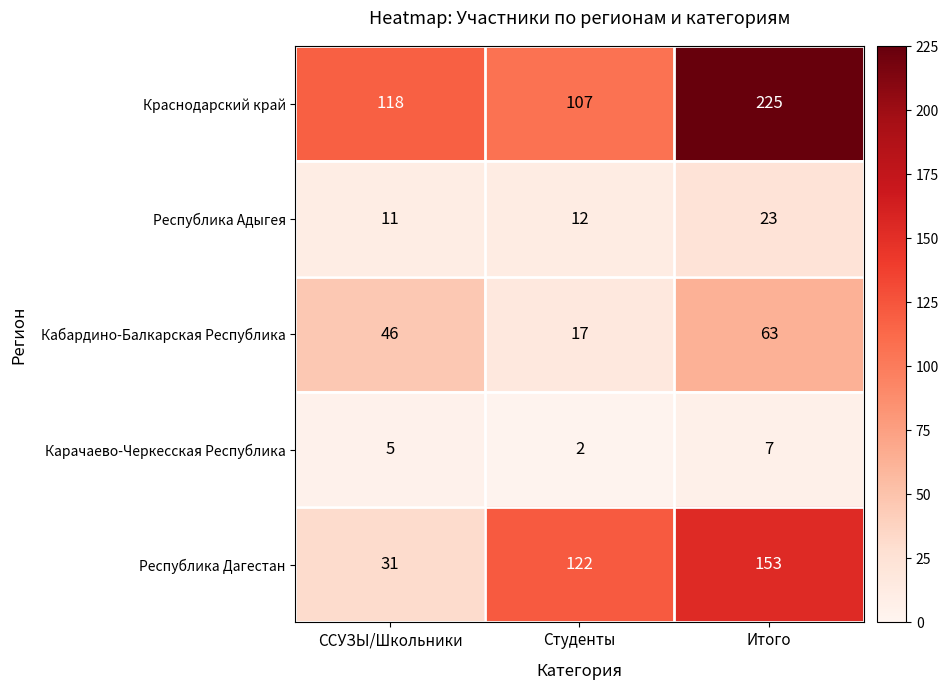

Where is Кабардино-Балкарская Республика nearest to the value 40?

ССУЗЫ/Школьники